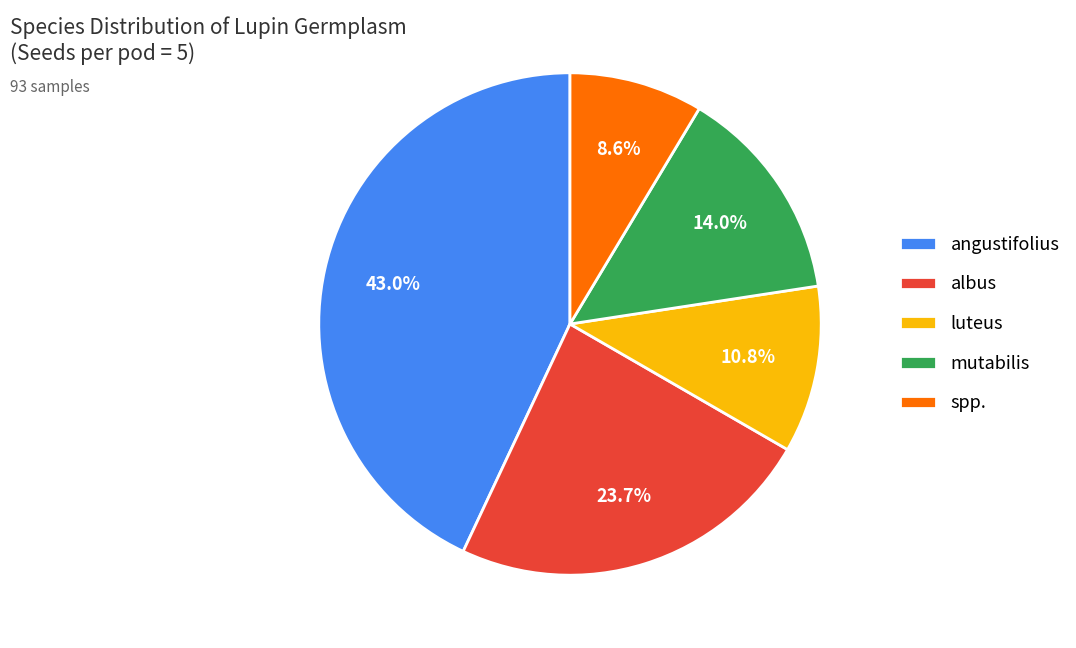

Which slice is the smallest?

spp.